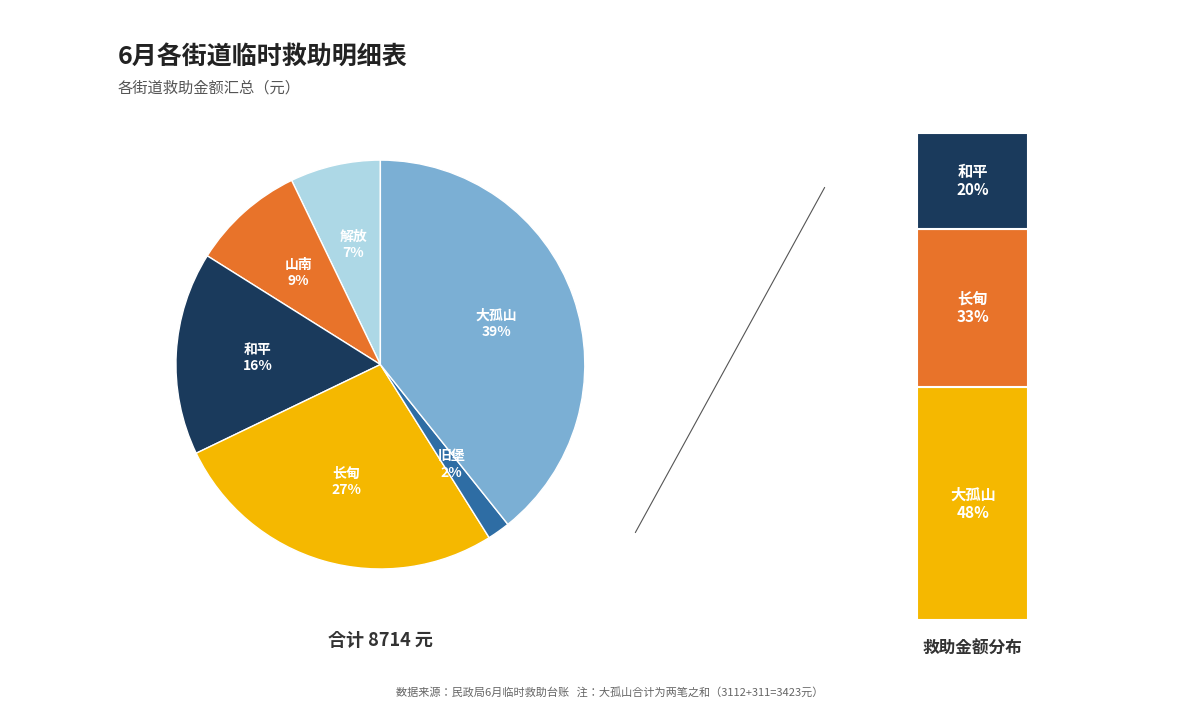

To the nearest percent, what portion does 长甸 represent?

27%